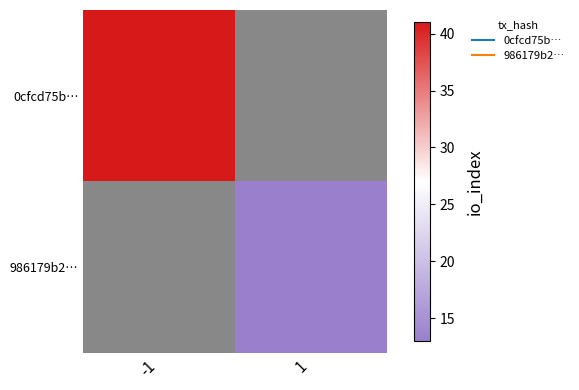

Count the number of categories in the chart.

2